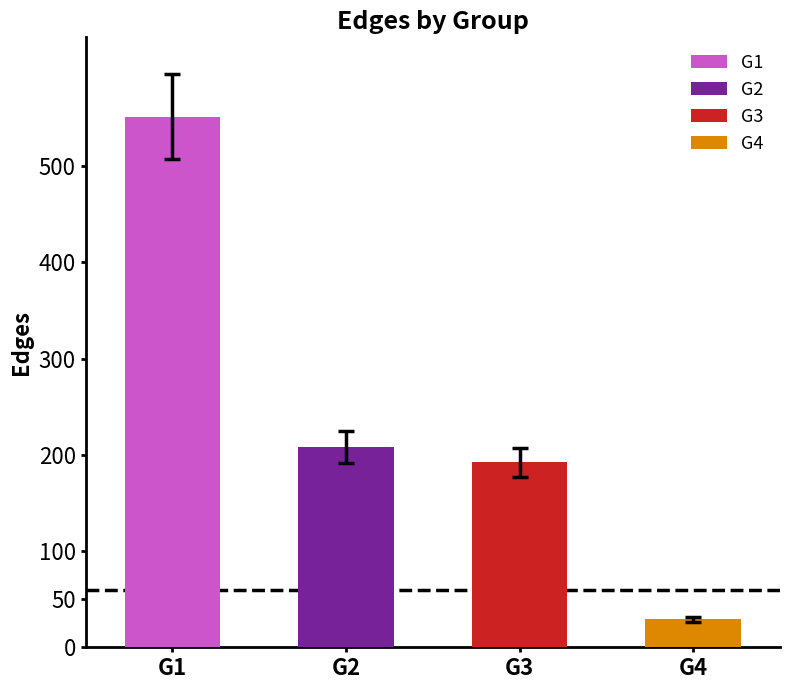

What are all the series names shown in the legend?

G1, G2, G3, G4